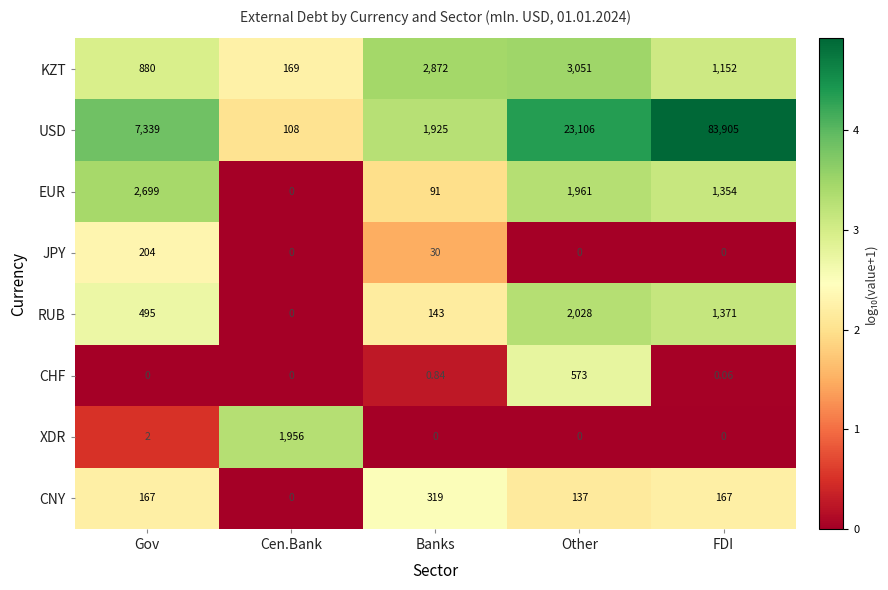

Where does the EUR series first go above 1354?

Gov